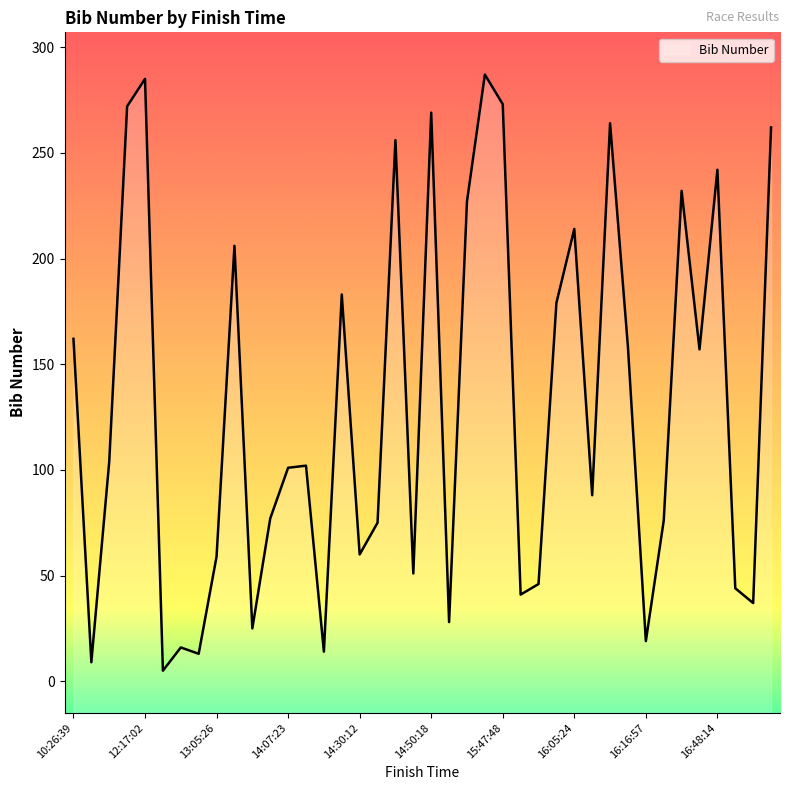

Approximately how many times larger is the value at 14:44:21 compared to 16:42:36?

1.6